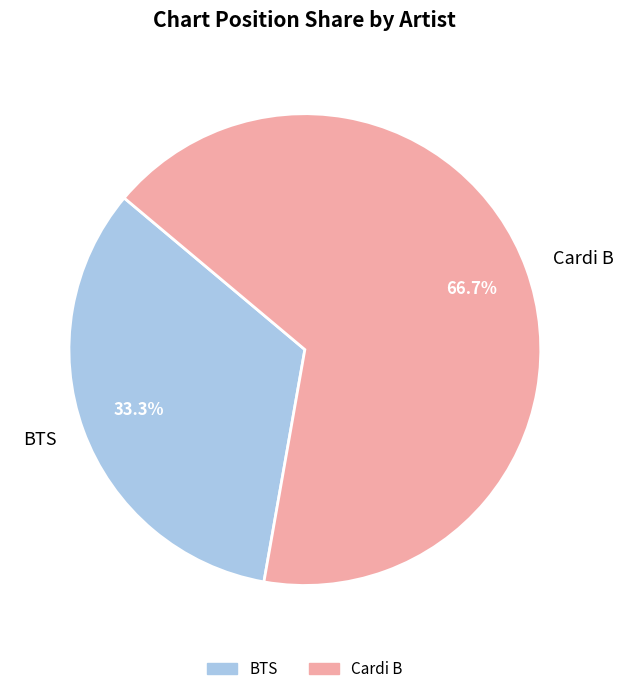

Combined, do BTS and Cardi B account for over 50%?

Yes